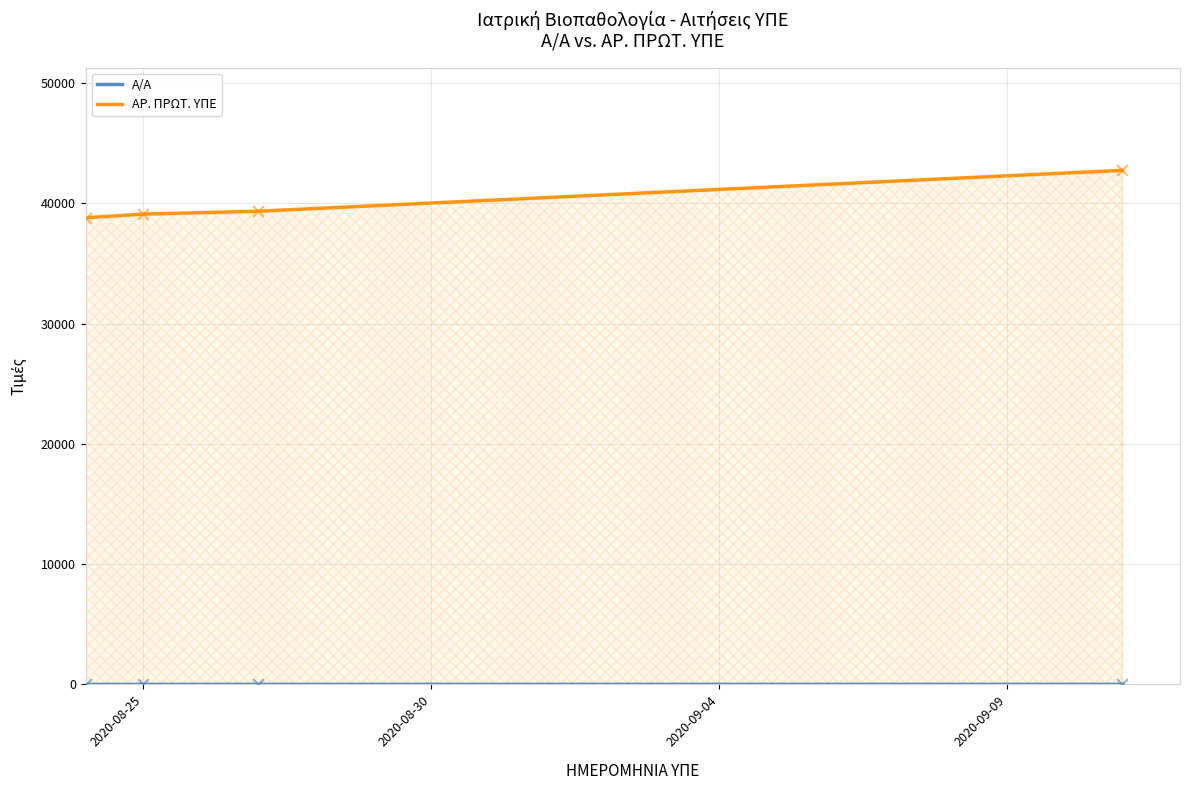

At how many categories does at least one series exceed 3726?

4